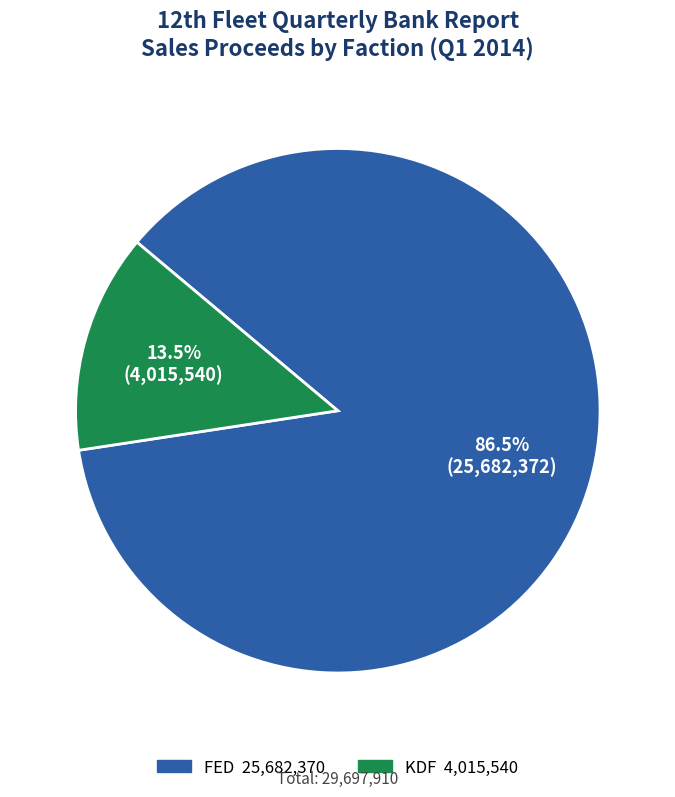

Count the number of slices in the pie.

2